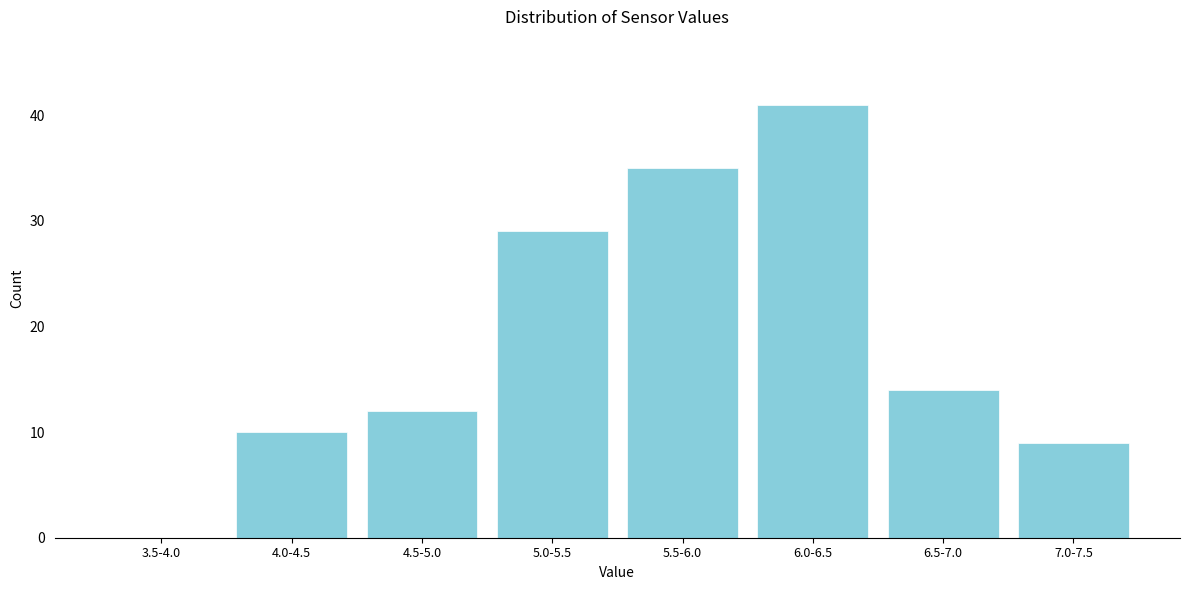

Reading right to left, extract all data points from this chart.

7.0-7.5=9	6.5-7.0=14	6.0-6.5=41	5.5-6.0=35	5.0-5.5=29	4.5-5.0=12	4.0-4.5=10	3.5-4.0=0